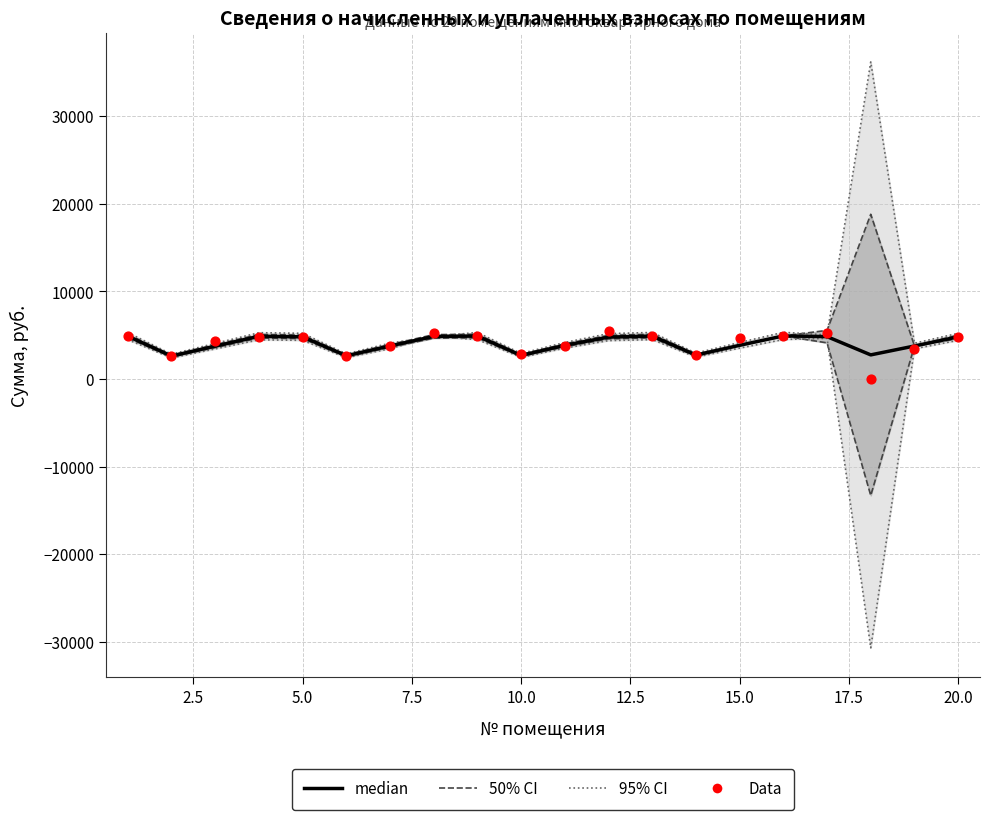

Which series reaches the maximum Y coordinate?

95% CI